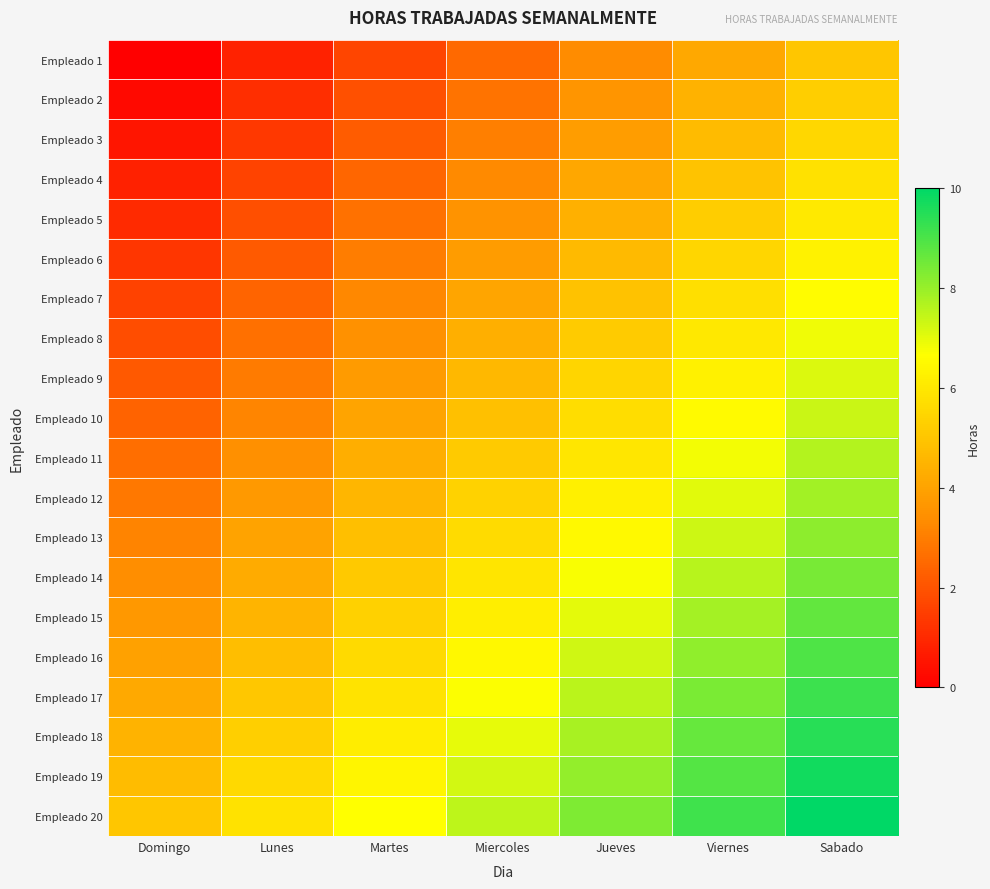

At how many categories does at least one series exceed 9?

2